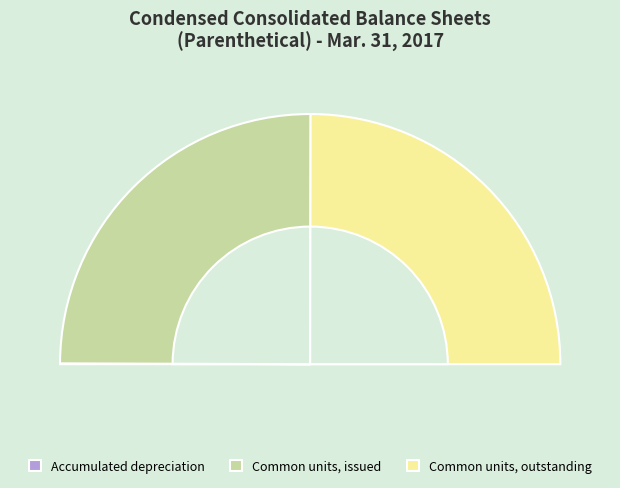

How many slices are in this pie chart?

3